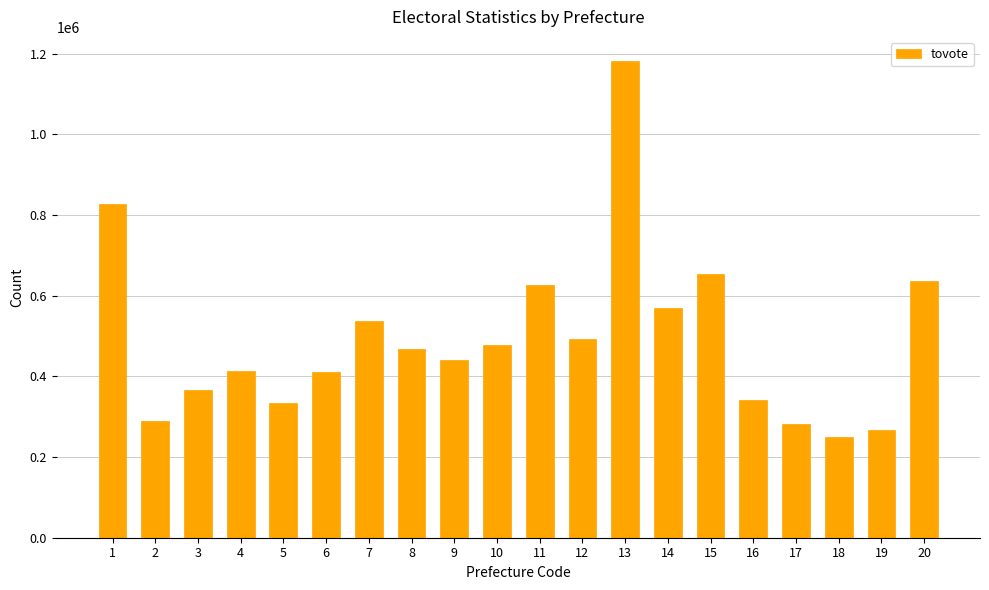

Are the bars horizontal?

No